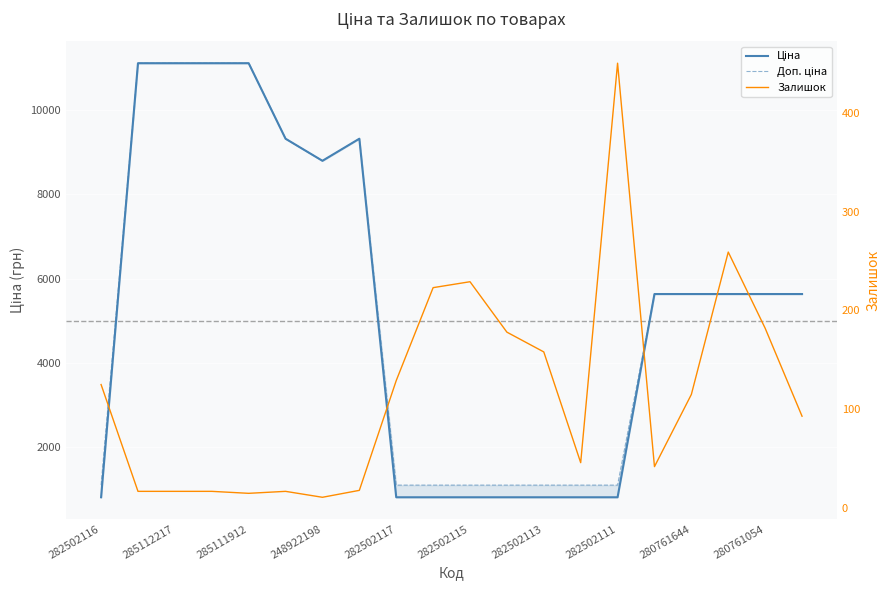

What is the minimum value shown in the chart?

11.0